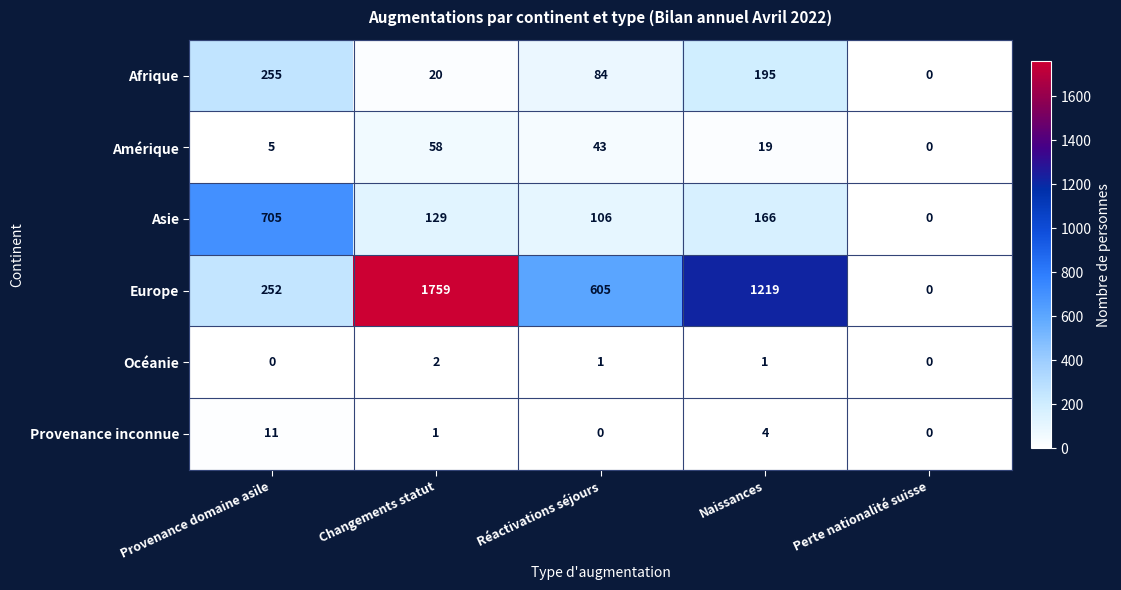

Which series has the largest total across all categories?

Europe